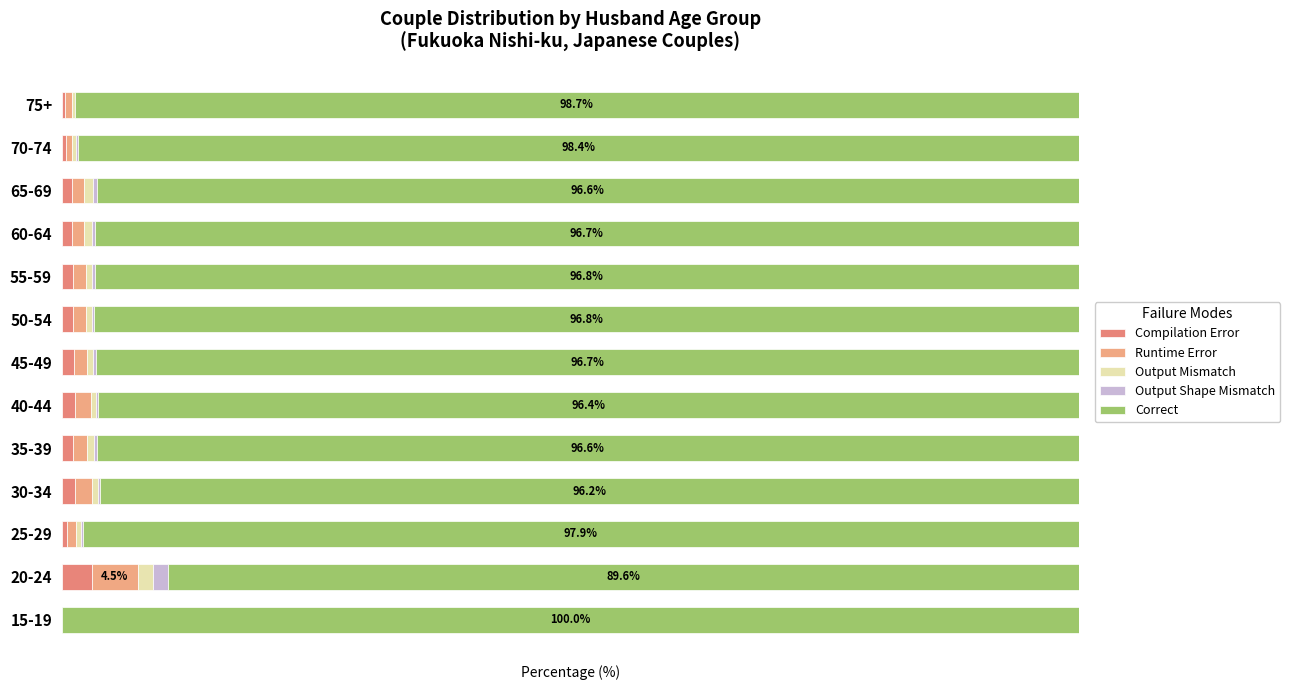

What is the sum of all Output Mismatch values?

7.8